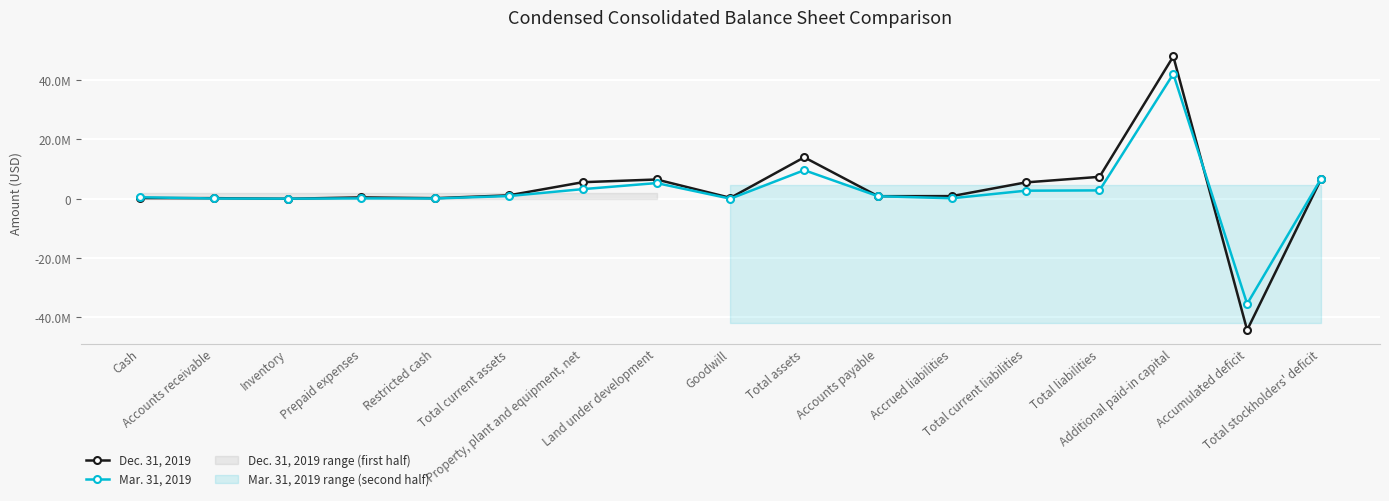

Reading left to right, what are all the values shown in this chart?

Dec. 31, 2019: Cash=251016	Accounts receivable=221150	Inventory=10338	Prepaid expenses=481503	Restricted cash=206365	Total current assets=1170372	Property, plant and equipment, net=5599145	Land under development=6513882	Goodwill=321953	Total assets=13988299	Accounts payable=881591	Accrued liabilities=908229	Total current liabilities=5522643	Total liabilities=7409177	Additional paid-in capital=47995870	Accumulated deficit=-44247195	Total stockholders' deficit=6579122
Mar. 31, 2019: Cash=528417	Accounts receivable=102870	Inventory=48976	Prepaid expenses=140223	Restricted cash=111694	Total current assets=932180	Property, plant and equipment, net=3260511	Land under development=5304374	Goodwill=41000	Total assets=9647230	Accounts payable=875465	Accrued liabilities=182348	Total current liabilities=2734144	Total liabilities=2835032	Additional paid-in capital=42102105	Accumulated deficit=-35428938	Total stockholders' deficit=6712987